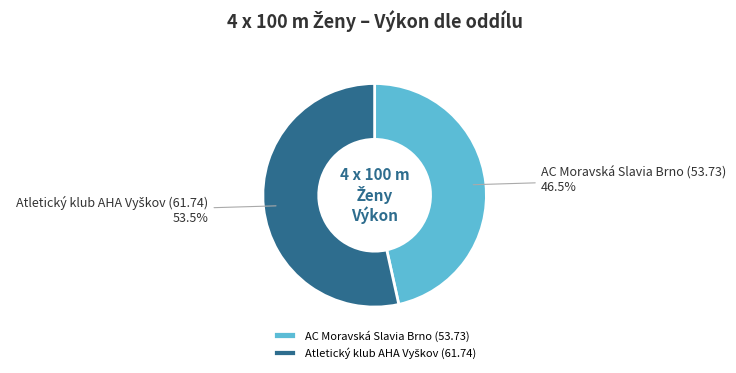

Which category has the smallest portion of the pie?

AC Moravská Slavia Brno (53.73)